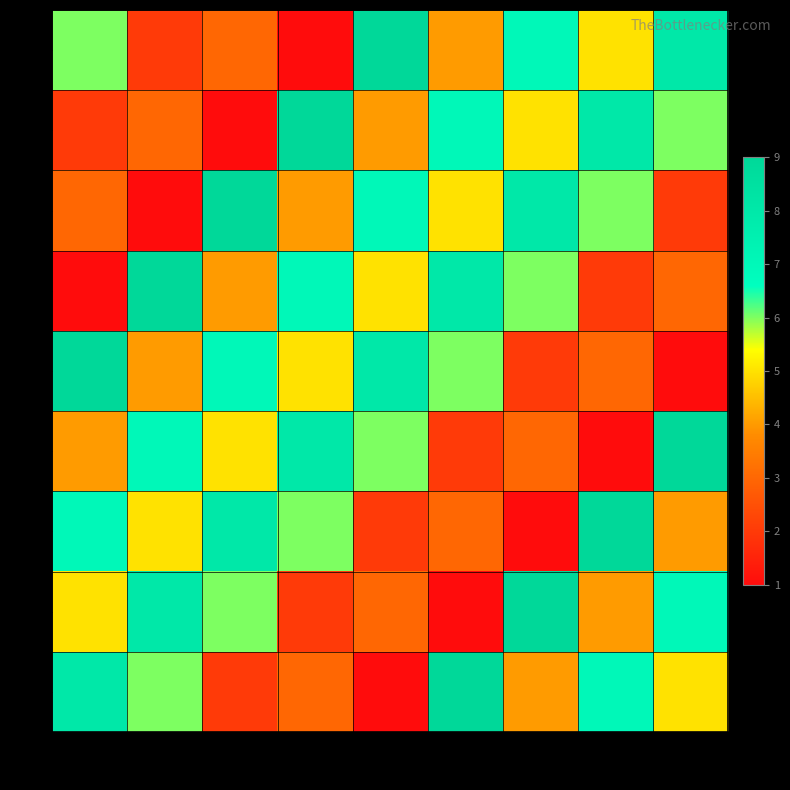

List the series in order of their peak value, lowest first.

1, 2, 3, 4, 5, 6, 7, 8, 9